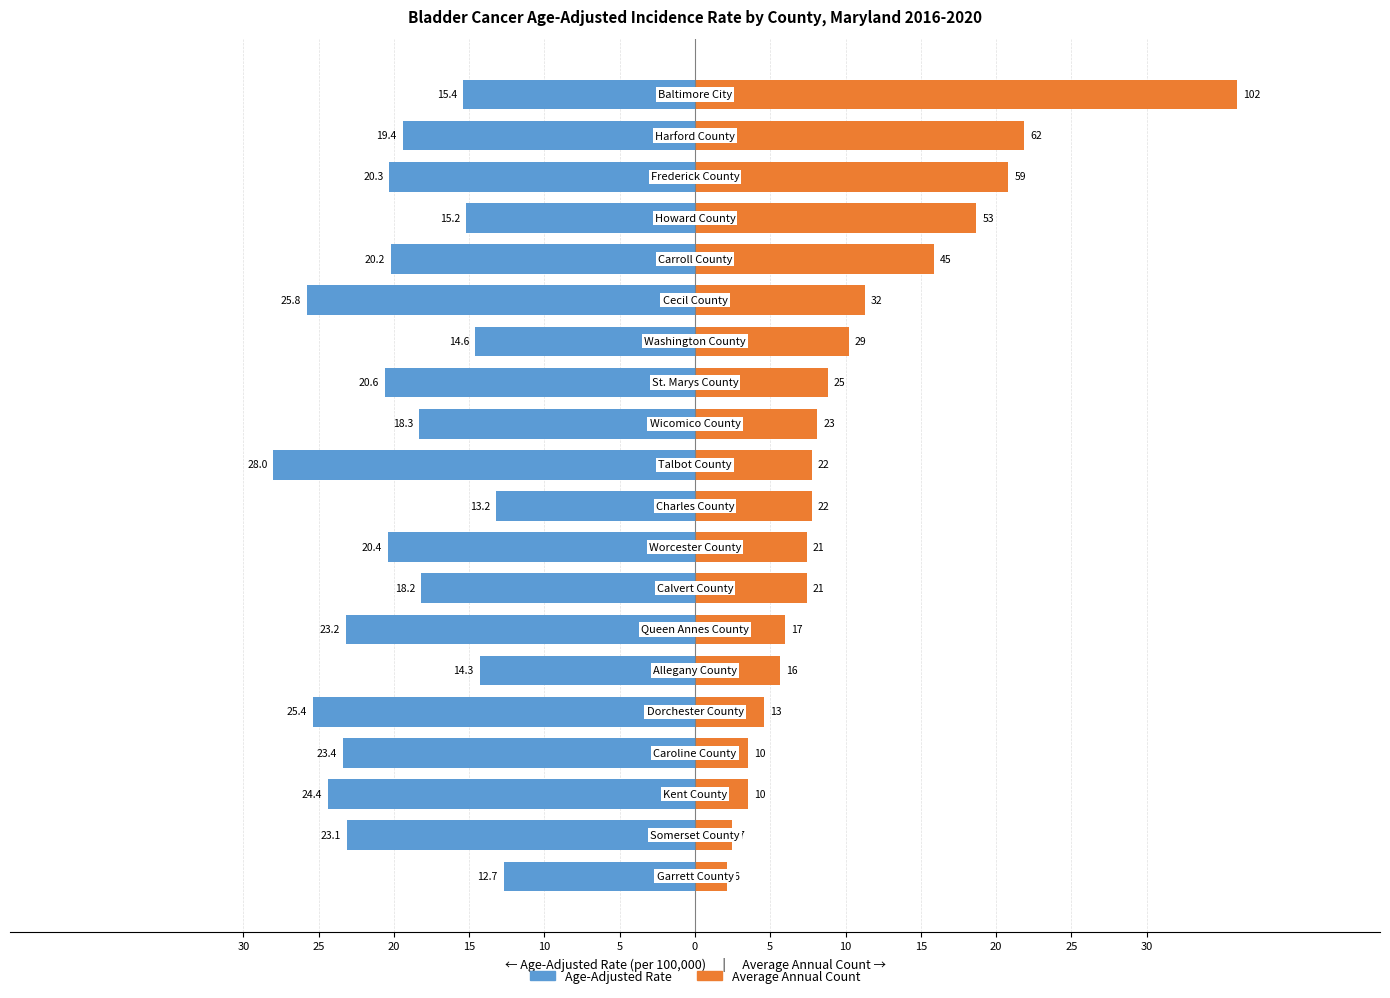

What is the spread (max minus min) of values at 5?

19.9